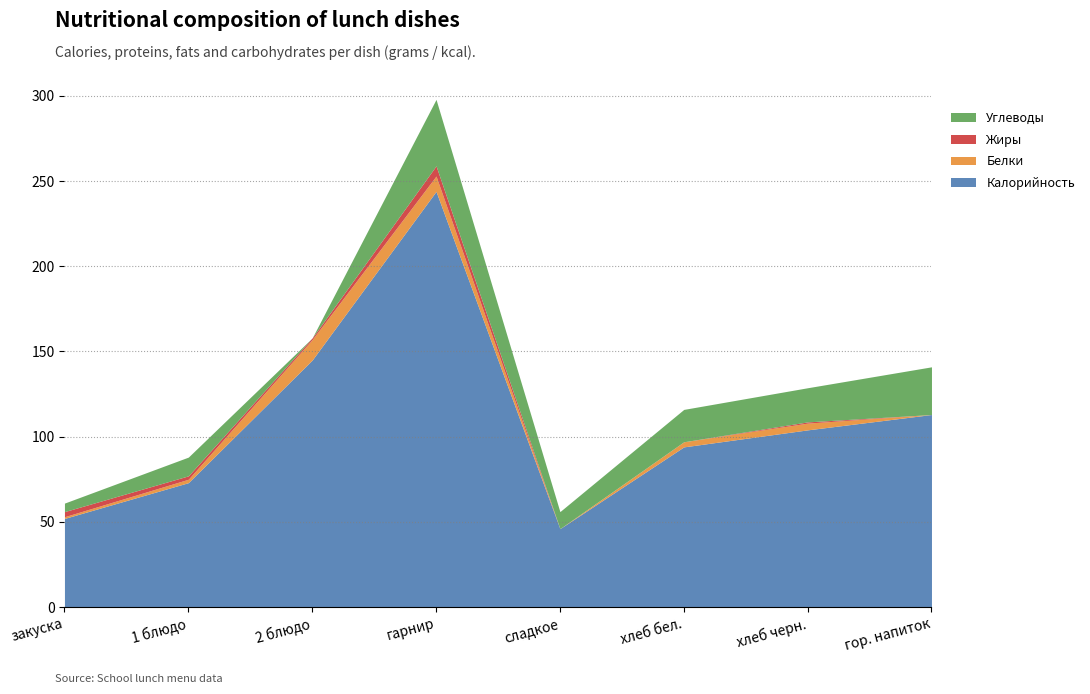

Which series has the widest spread of values?

Калорийность